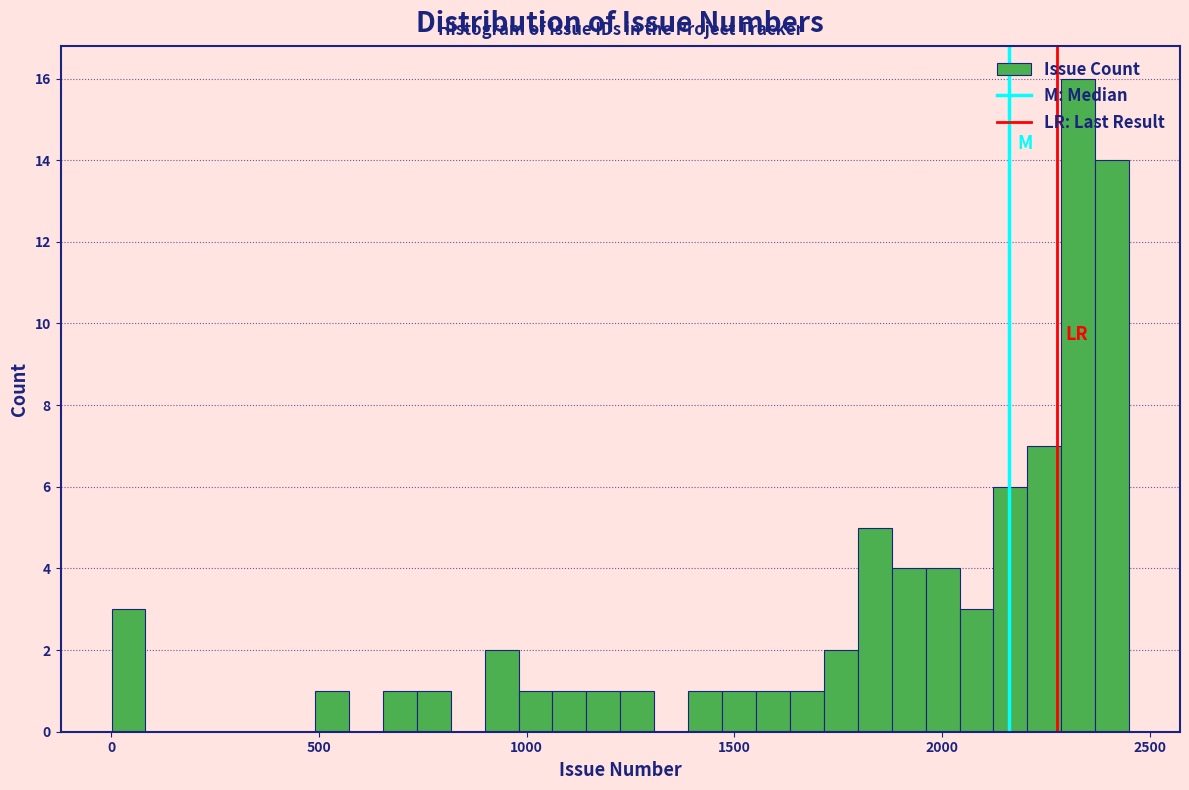

Around what value on the x-axis is the tallest bar? Give the approximate position of its centre, as read against the axis.

2350